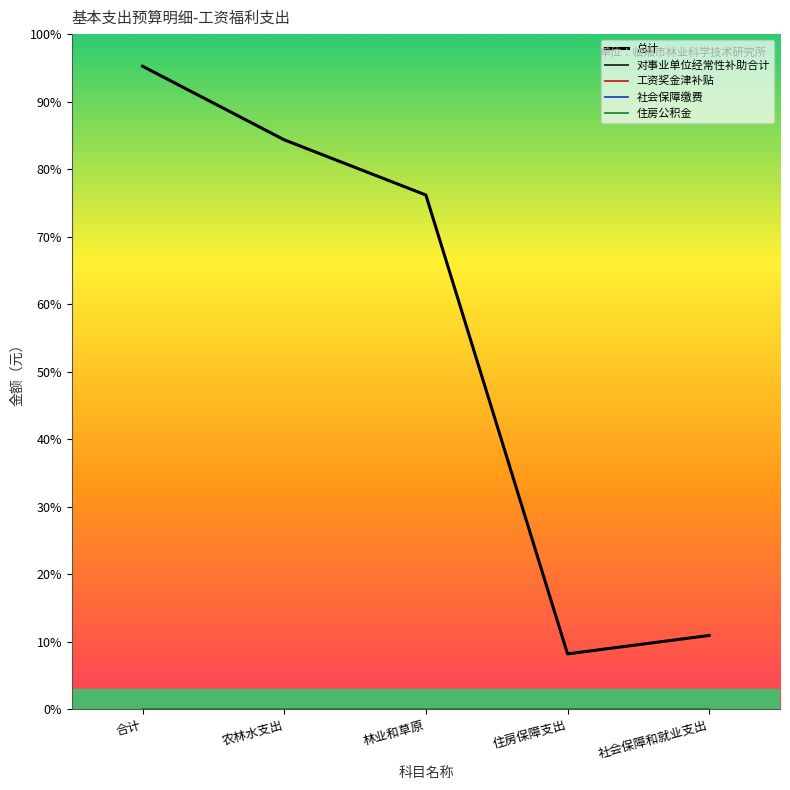

Which category has the lowest value in the 住房公积金 series?

合计